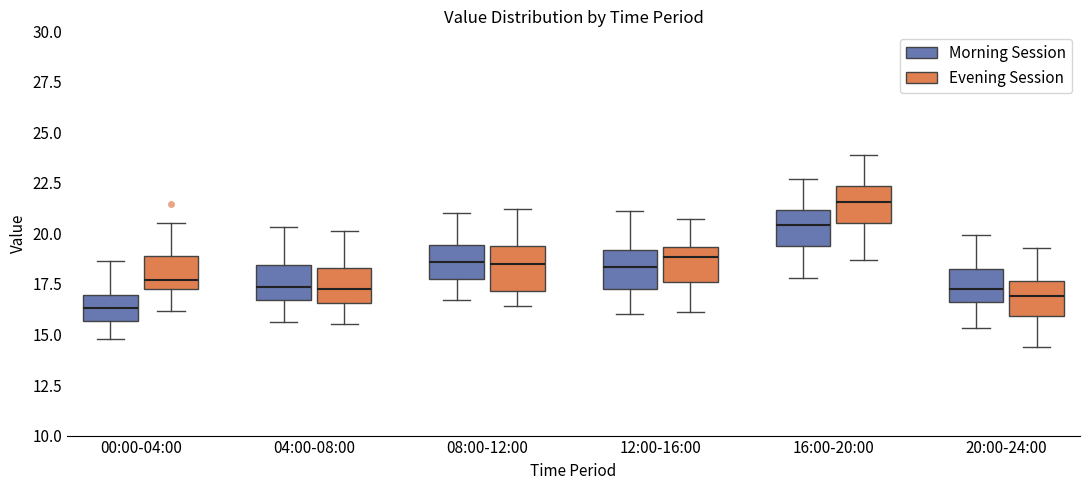

Which box has the highest median line?

16:00-20:00 (Evening Session)